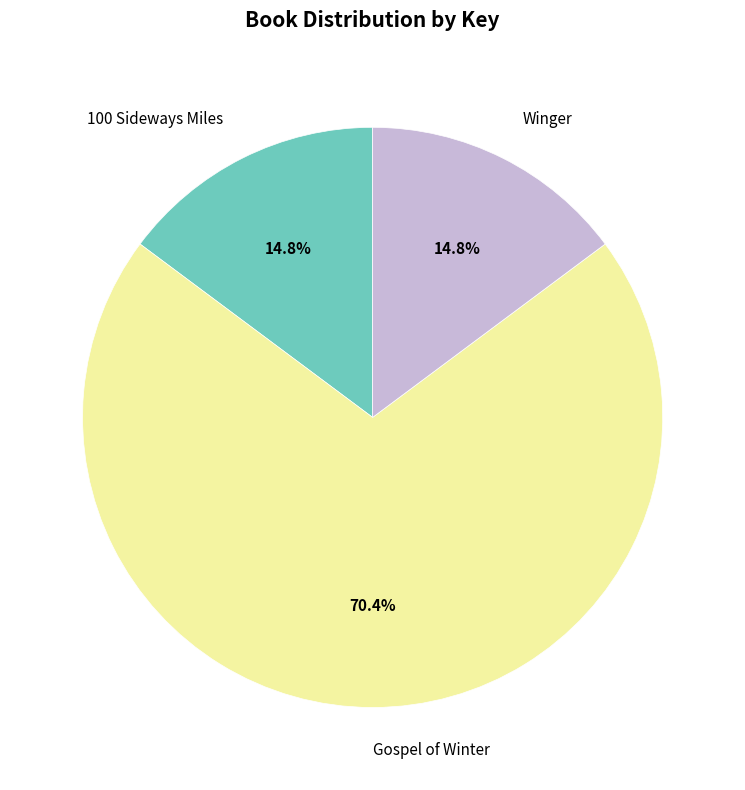

The Gospel of Winter slice represents 60% of the pie. True or false?

False